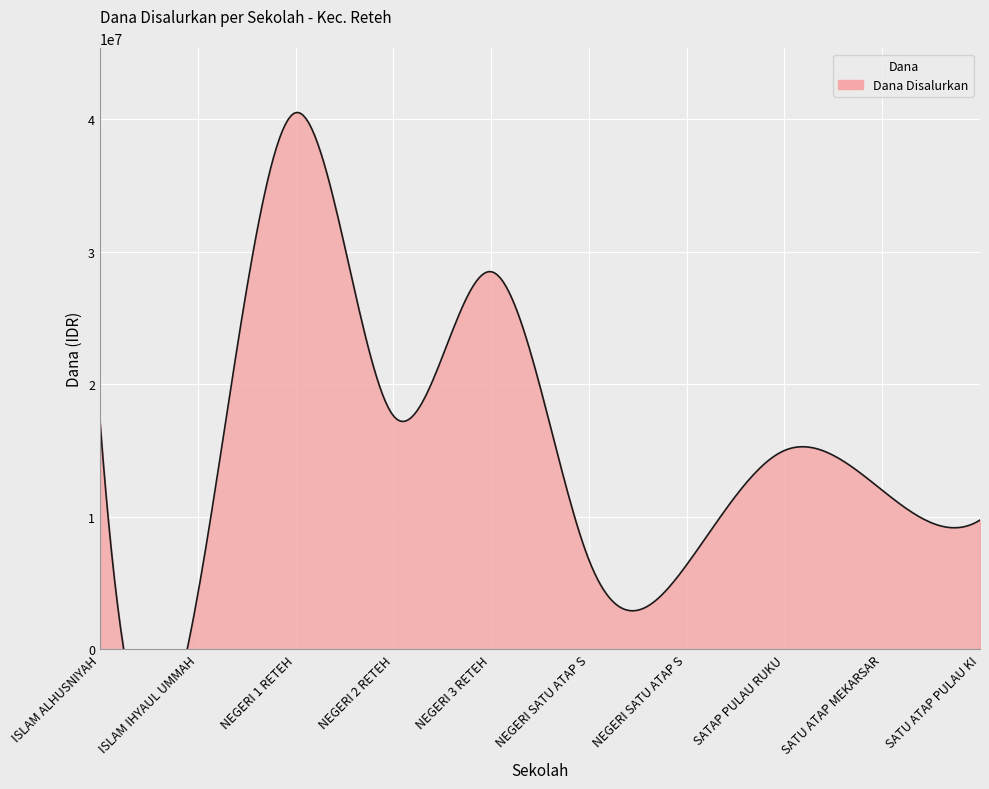

Does the chart display data point markers on the line(s)?

No